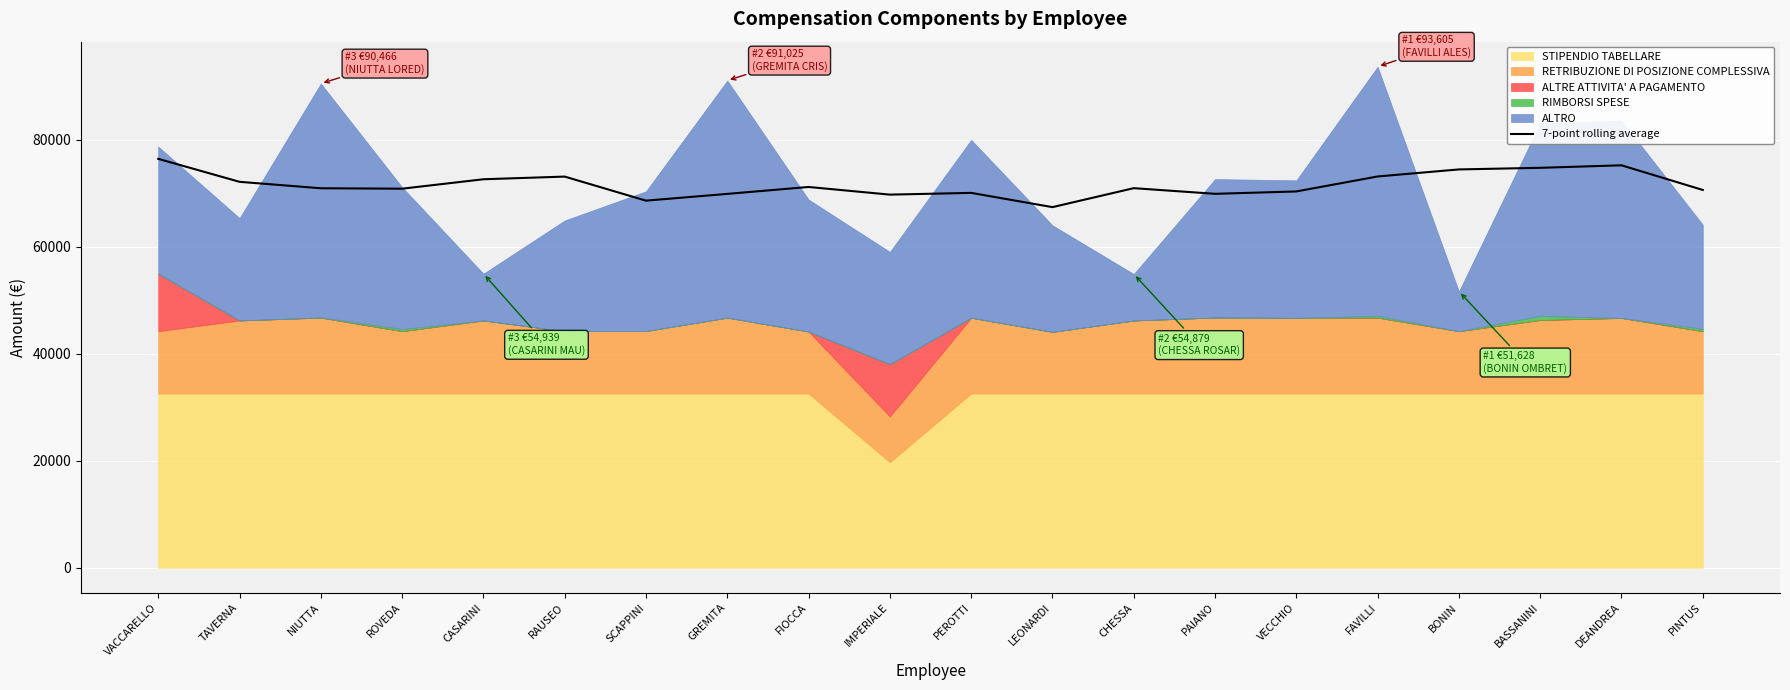

True or false: there are more than 1 points higher than both neighbors.

True